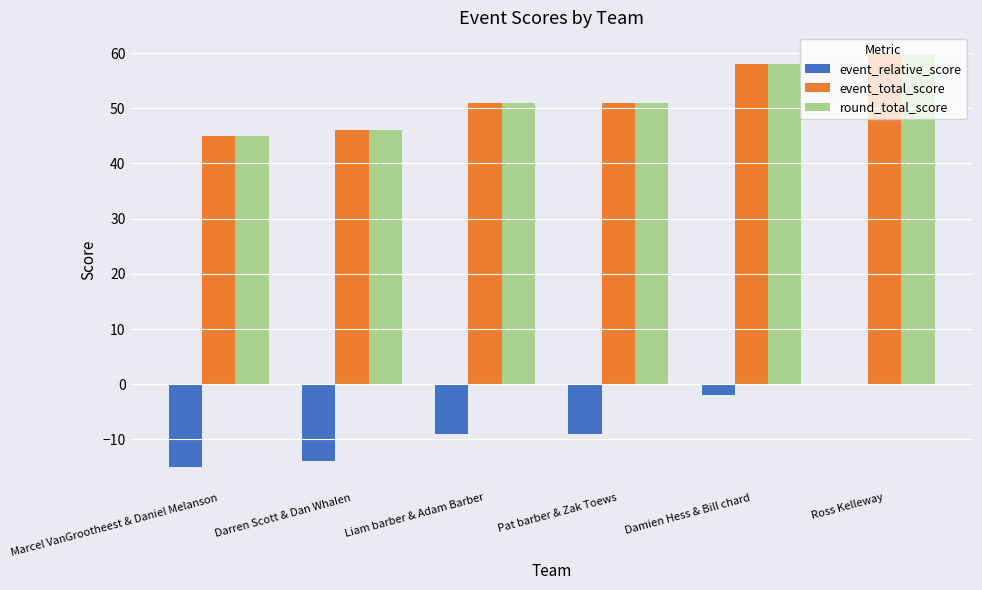

Are the bars horizontal?

No